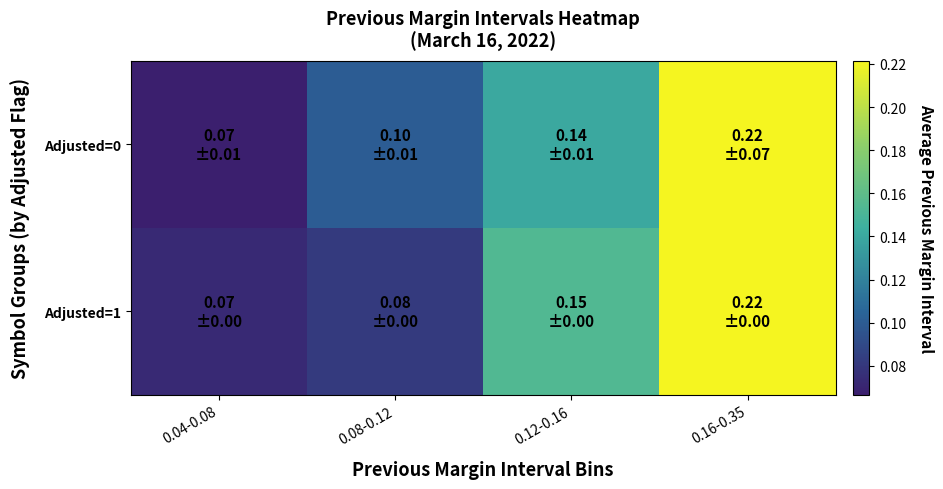

Rank the series by their average value, from lowest to highest.

Adjusted=0, Adjusted=1